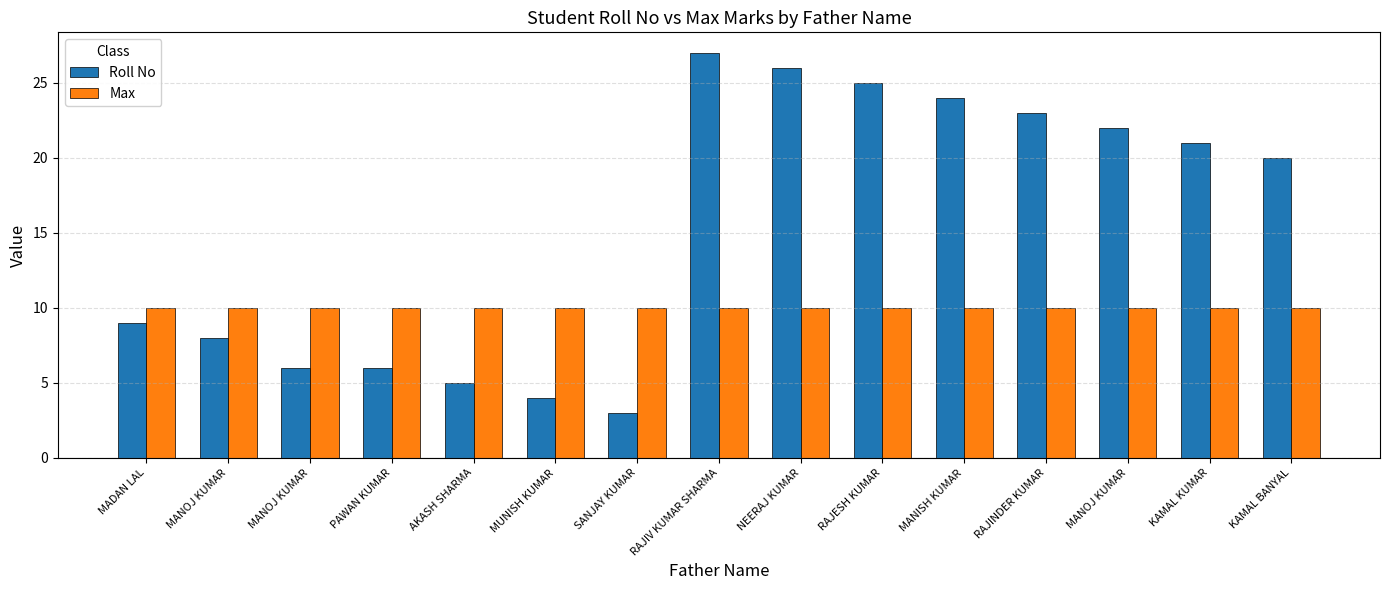

Rank the categories by Roll No value from lowest to highest.

SANJAY KUMAR, MUNISH KUMAR, AKASH SHARMA, MANOJ KUMAR, PAWAN KUMAR, MANOJ KUMAR, MADAN LAL, KAMAL BANYAL, KAMAL KUMAR, MANOJ KUMAR, RAJINDER KUMAR, MANISH KUMAR, RAJESH KUMAR, NEERAJ KUMAR, RAJIV KUMAR SHARMA